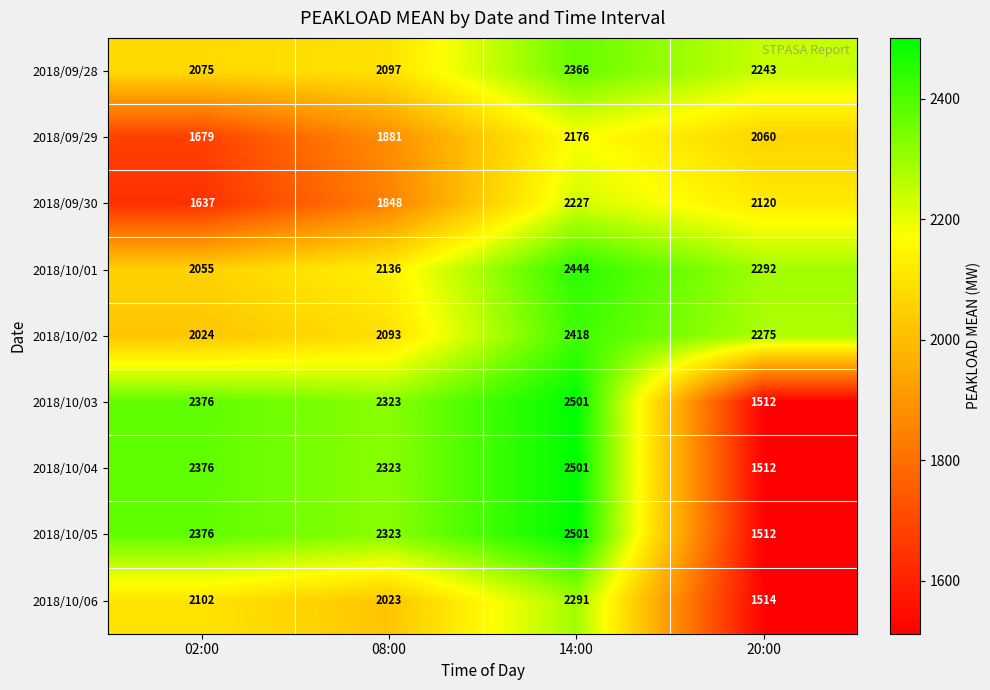

Which series has the largest total across all categories?

2018/10/01